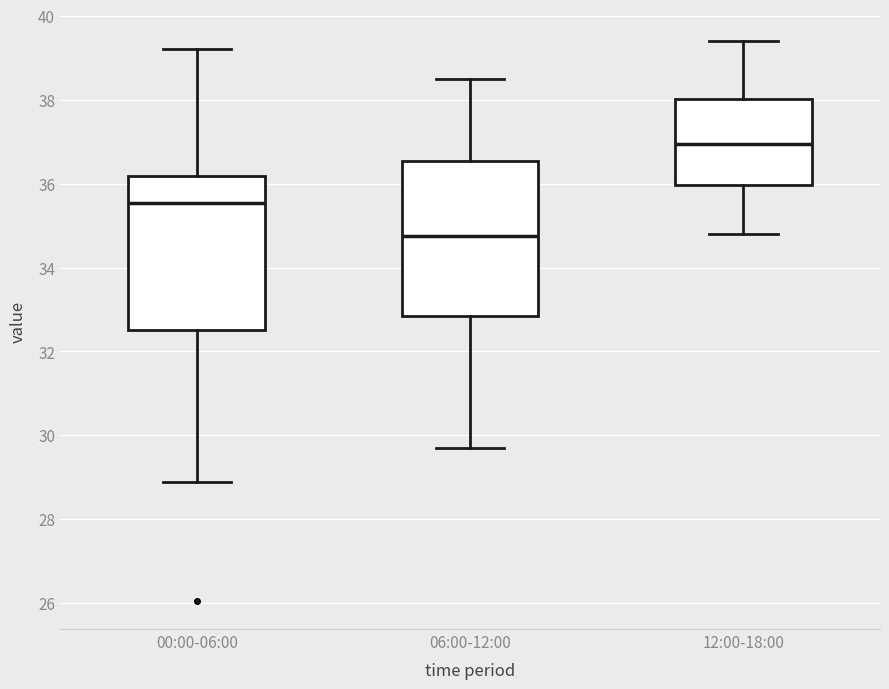

Which box's median line is the lowest?

06:00-12:00